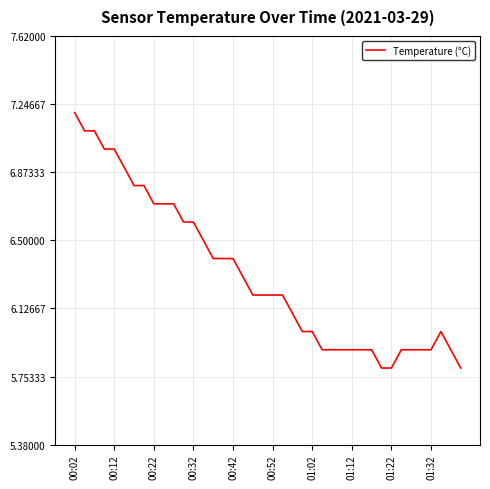

What is the difference between the maximum and minimum values?

1.4